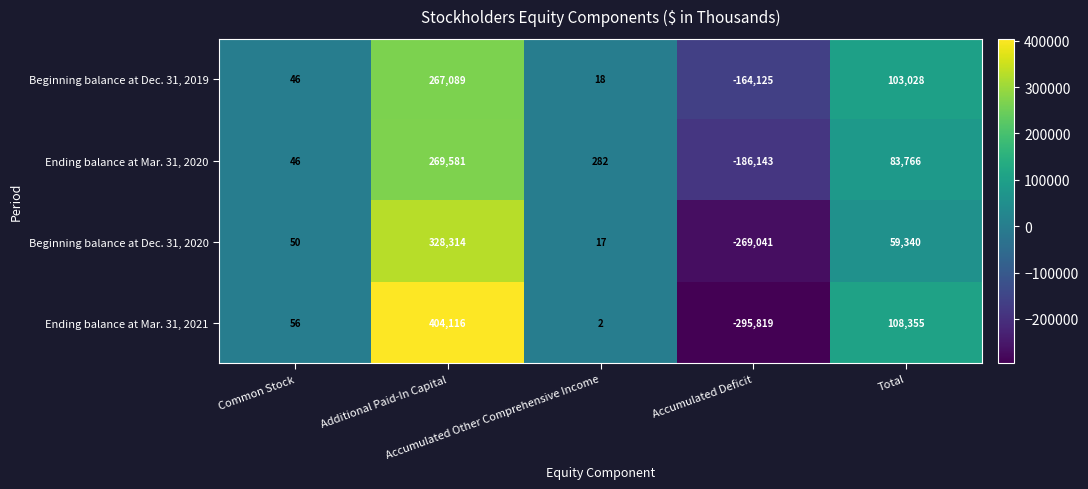

Which category has the highest value across all series?

Additional Paid-In Capital